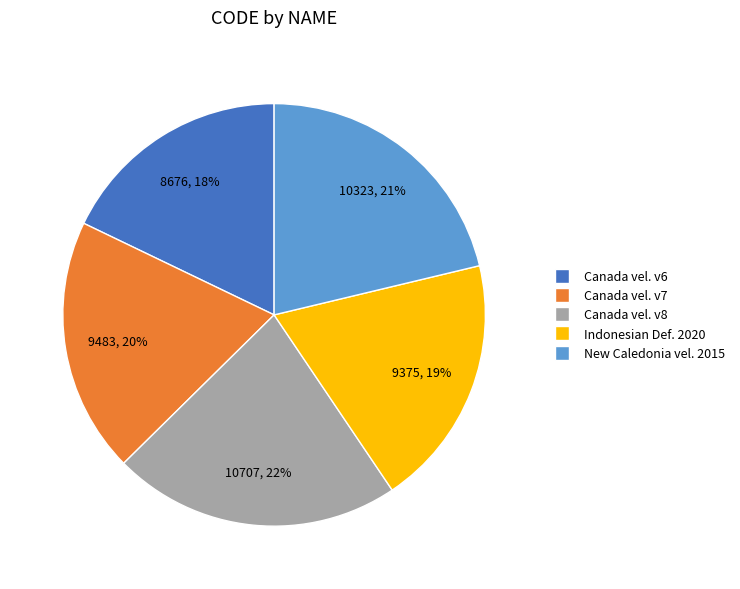

To the nearest percent, what is the average slice percentage?

20%